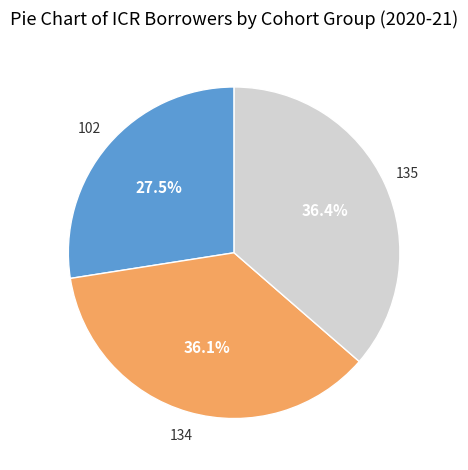

Is there a majority slice in this chart?

No